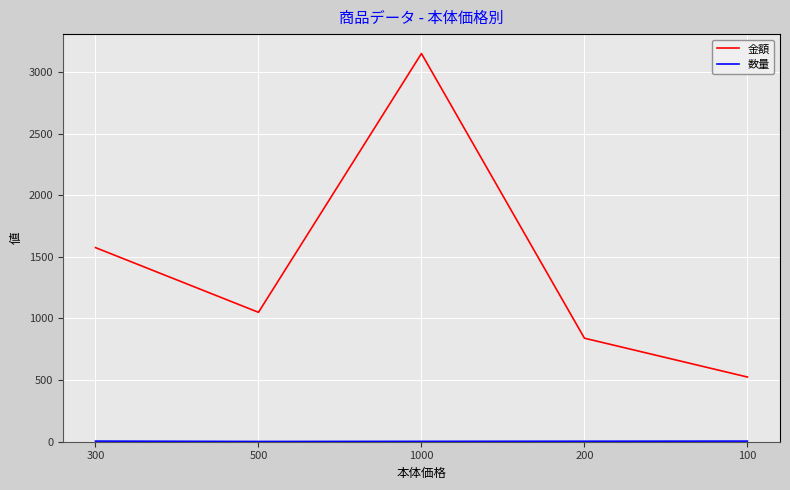

What is the maximum value shown in the chart?

3150